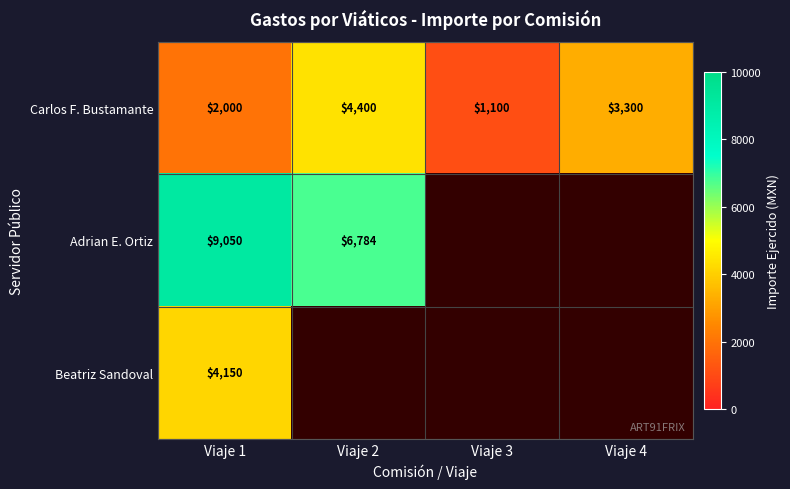

What is the highest value of the Carlos F. Bustamante series?

4400